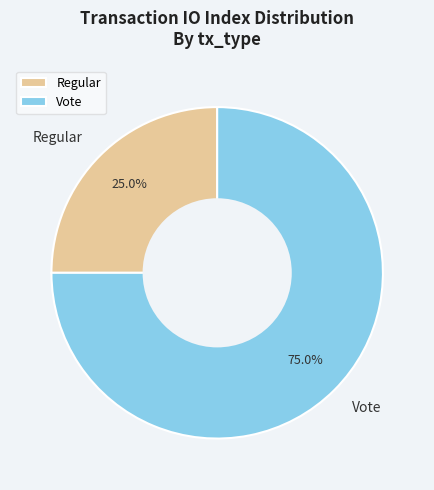

Does Vote account for over 50% of the chart?

Yes